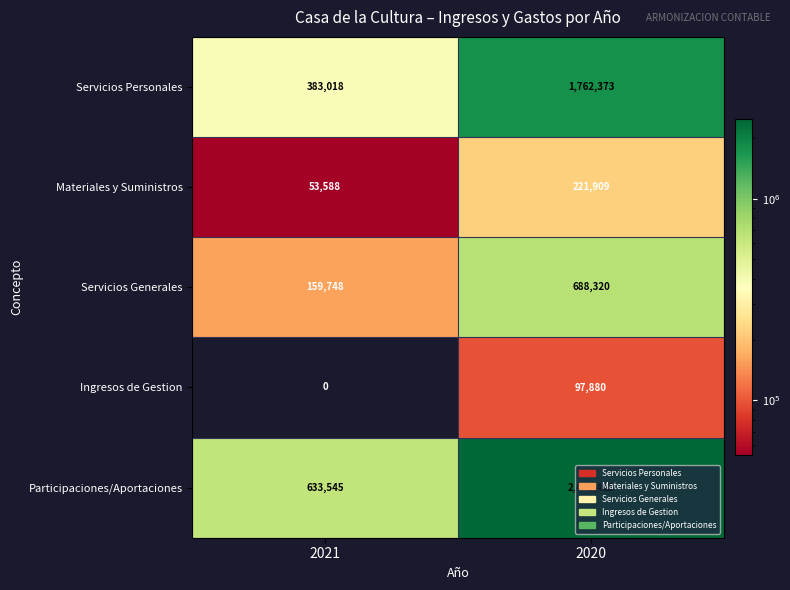

The Servicios Generales series shows 1090665 at 2020. True or false?

False